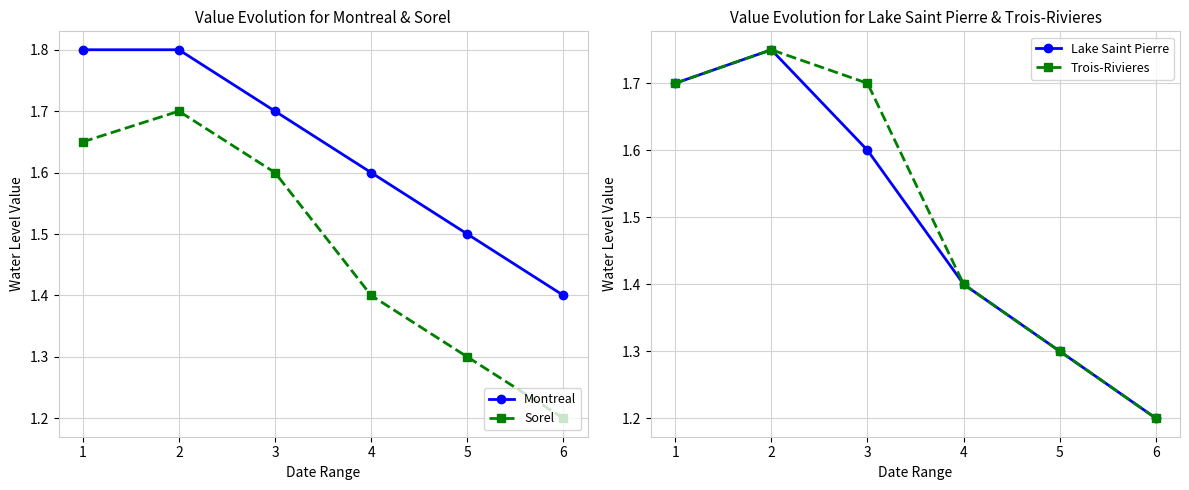

Count the Trois-Rivieres values in the range 1 to 2.

6